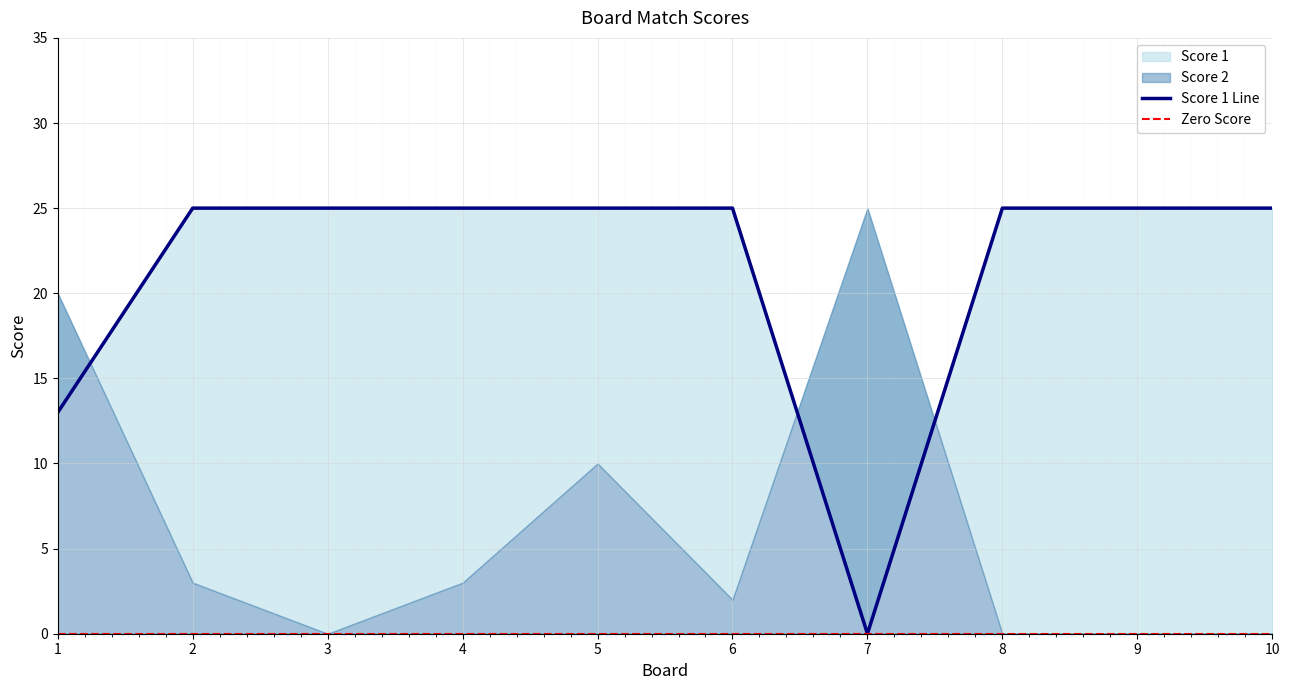

How many interior local valleys (lower than both neighbors) does the data have?

1